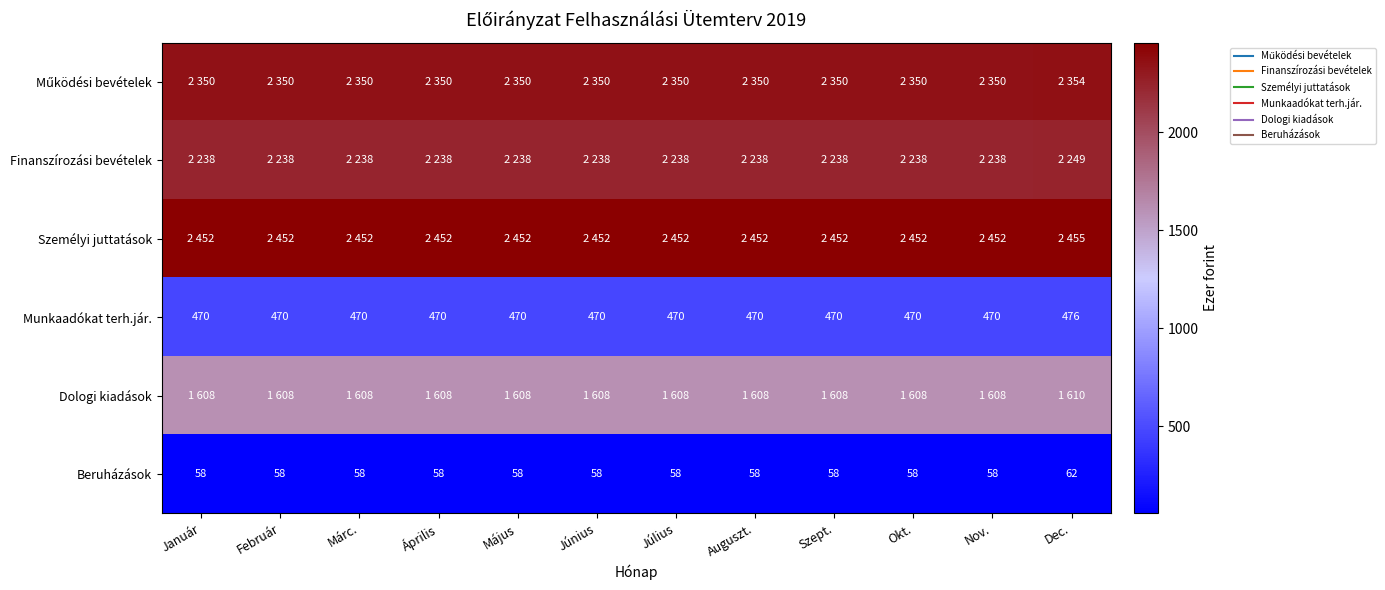

Between Szept. and Január, which is larger?

Szept.